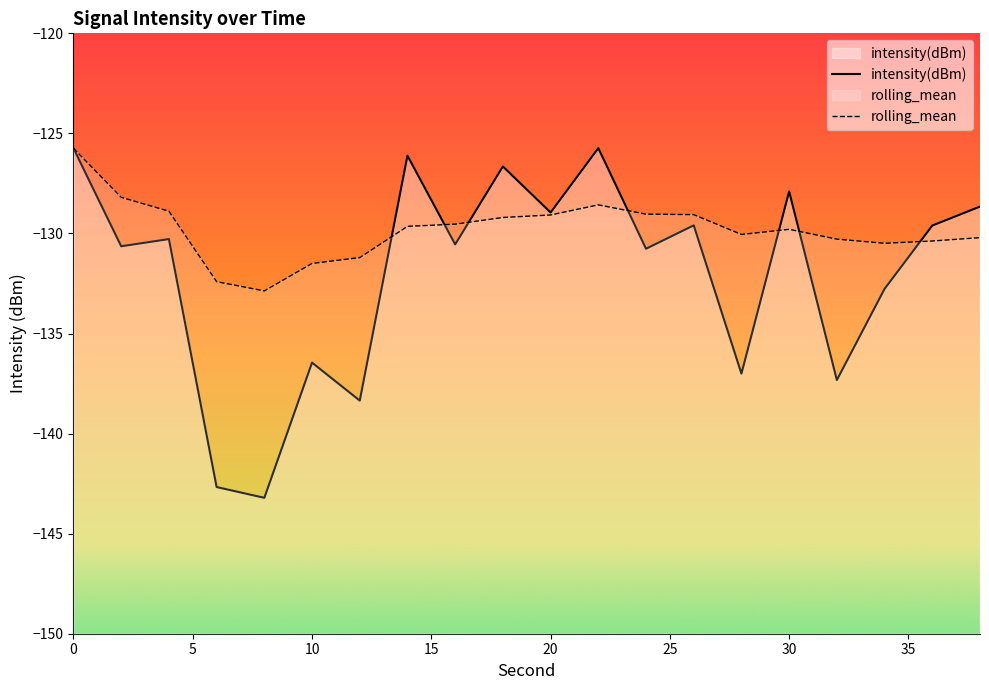

The intensity(dBm) series shows -222.2 at 28. True or false?

False